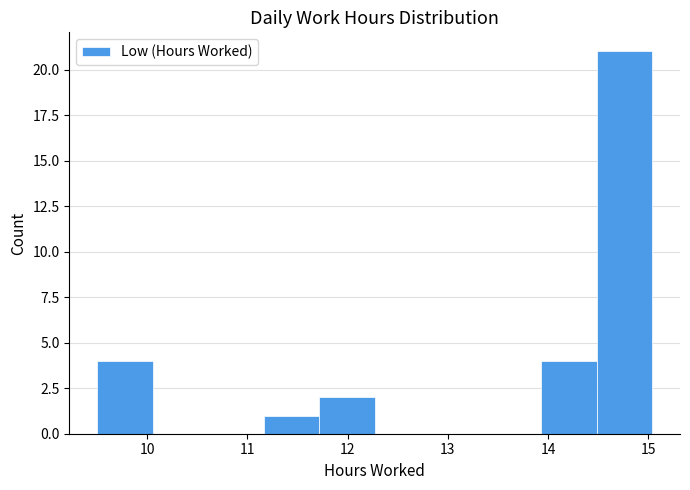

How tall is the bar that spans 11.7 to 12.3 on the x-axis? Neither the bar edges nor the heights are printed on the chart, so give them approximately, as read against the axes.

2